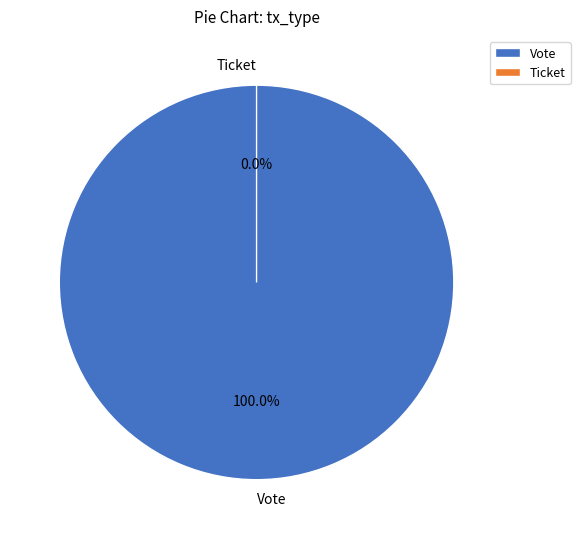

What is the total percentage of Ticket and Vote?

100.0%